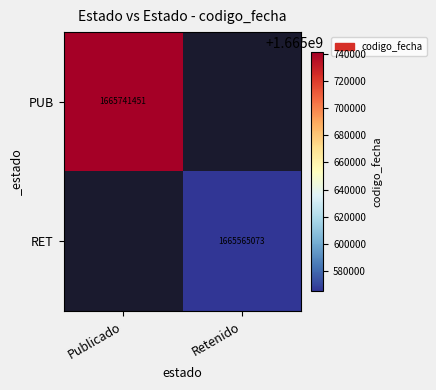

True or false: PUB has a value of 2648202958 at Publicado.

False